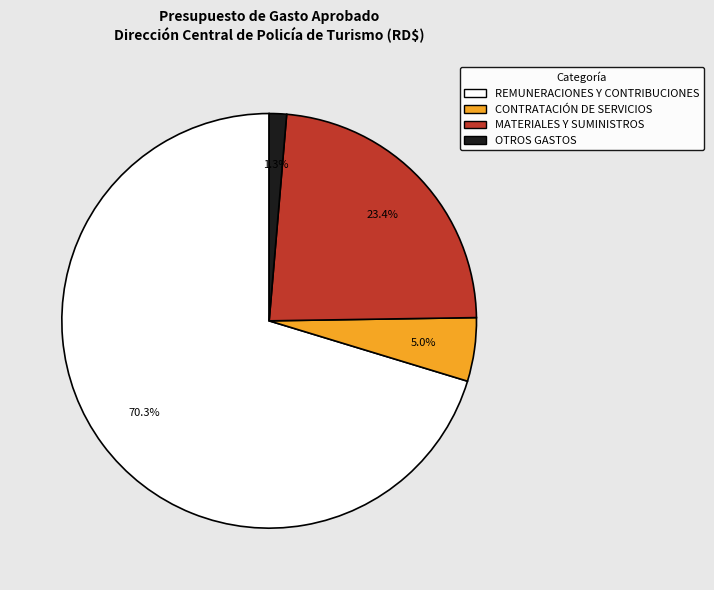

True or false: MATERIALES Y SUMINISTROS accounts for 23% of the total.

True